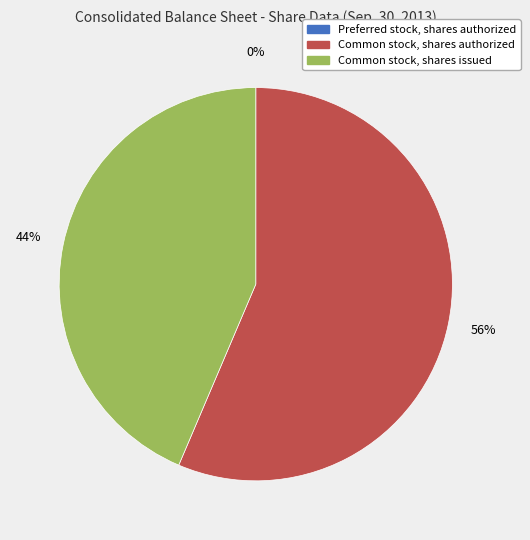

Is it true that Common stock, shares authorized is 62% of the pie?

False